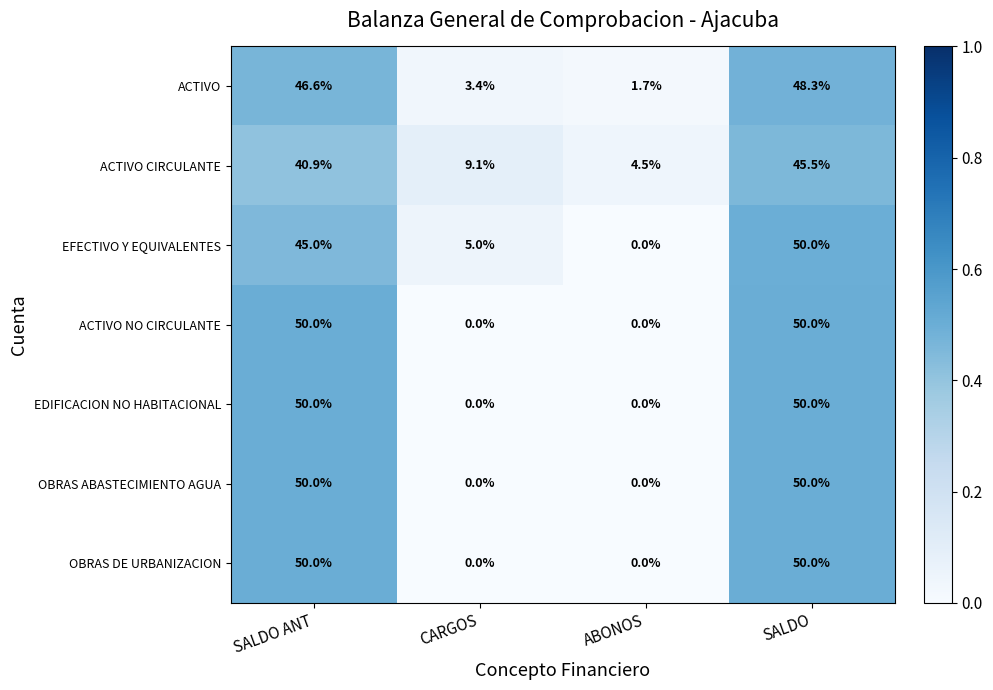

At which category is the sum across all series the highest?

SALDO